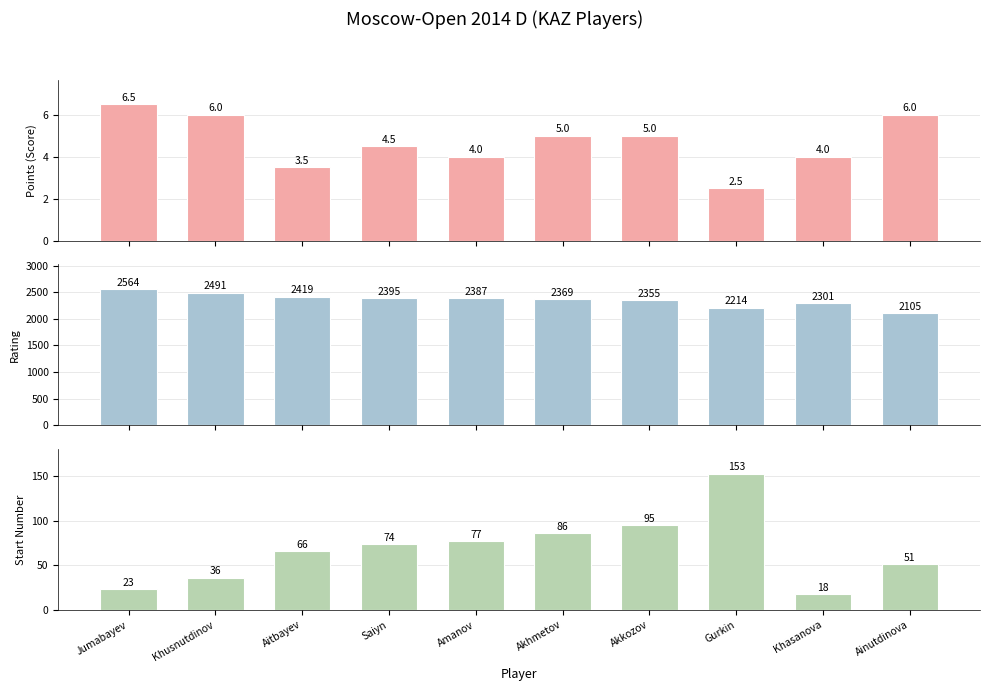

What is the total value across all series at Akhmetov?

2460.0